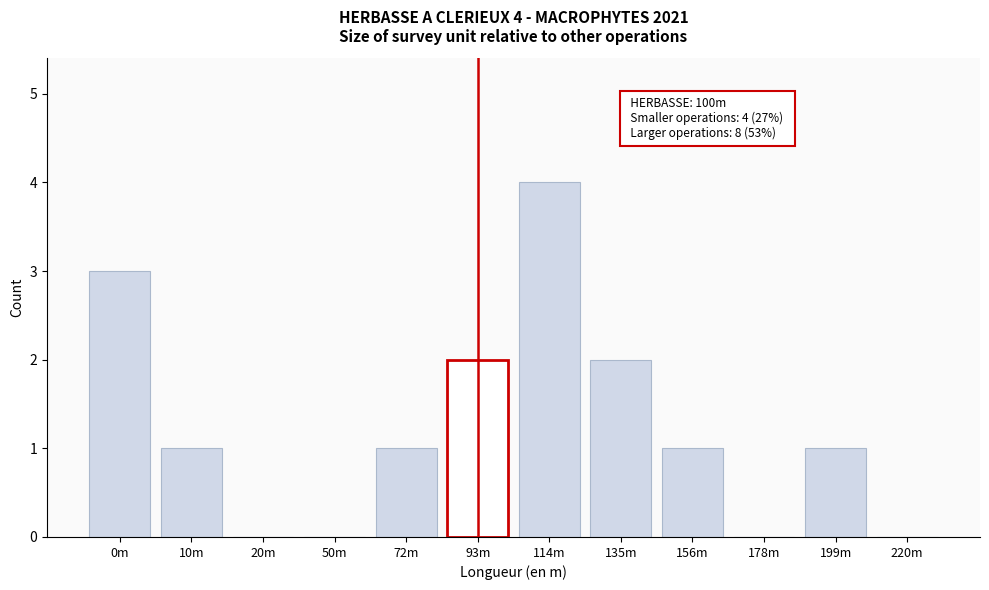

Reading left to right, what are all the values shown in this chart?

0m=3	10m=1	20m=0	50m=0	72m=1	93m=2	114m=4	135m=2	156m=1	178m=0	199m=1	220m=0